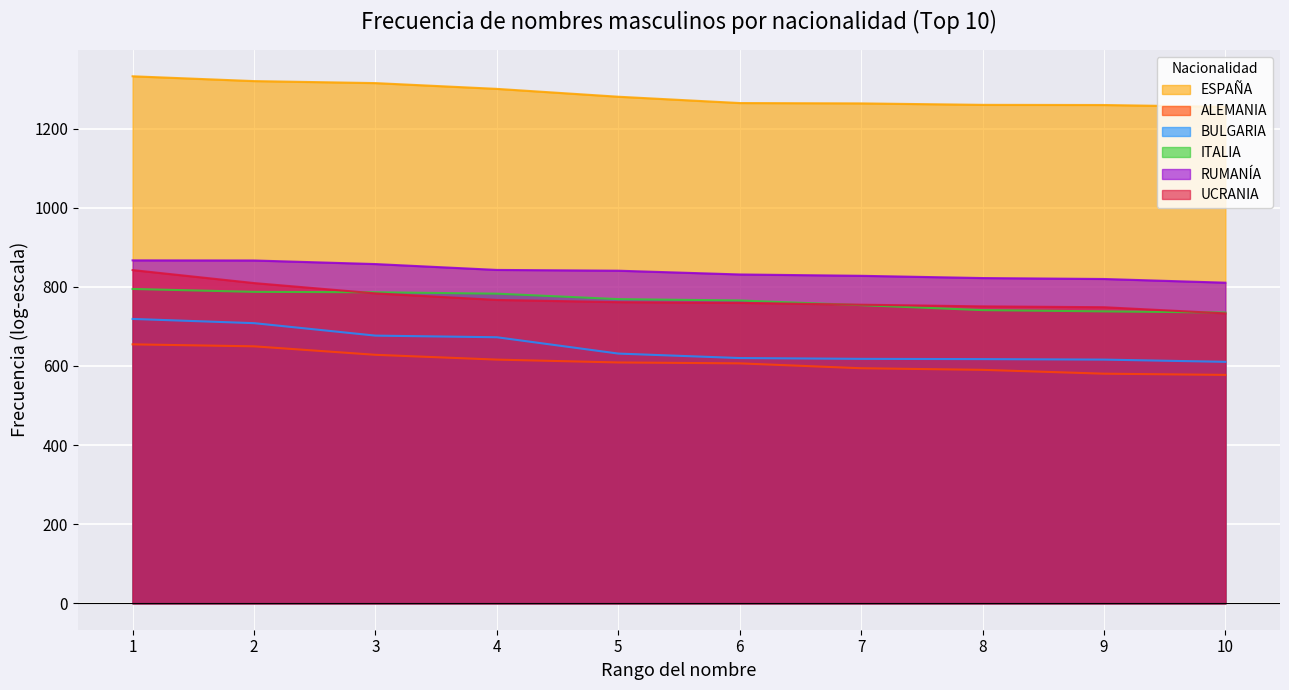

What is the maximum value shown in the chart?

1332.2